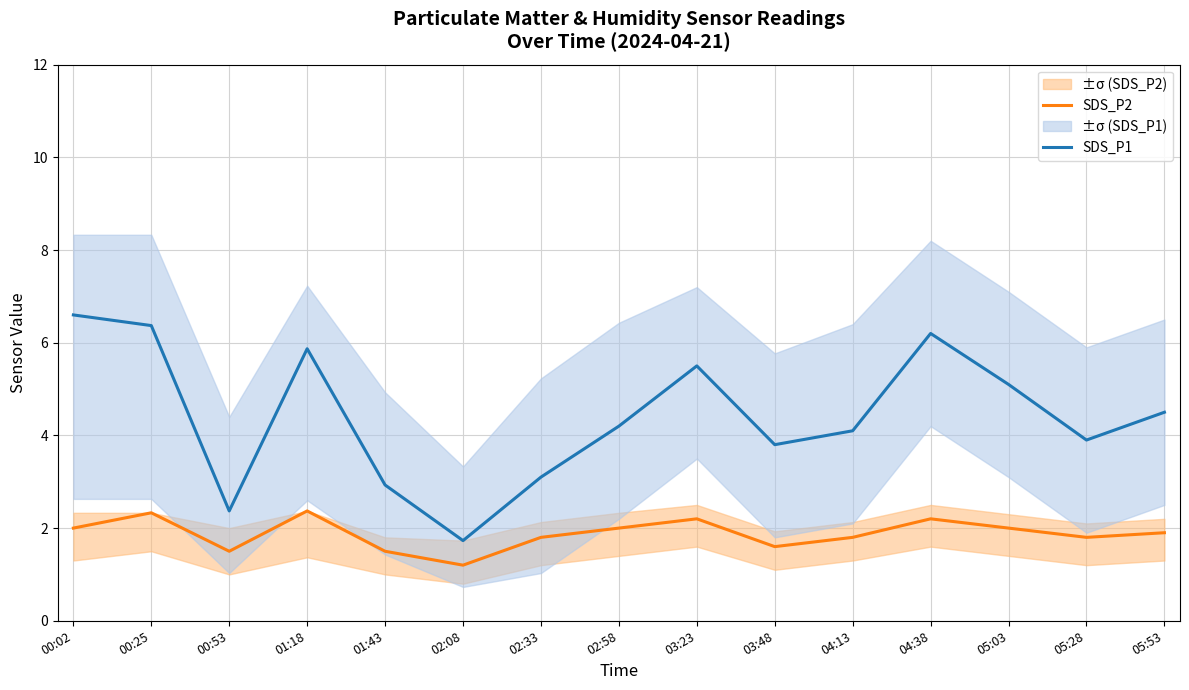

Reading left to right, what are all the values shown in this chart?

SDS_P2: 00:02=2.0	00:25=2.3	00:53=1.5	01:18=2.4	01:43=1.5	02:08=1.2	02:33=1.8	02:58=2.0	03:23=2.2	03:48=1.6	04:13=1.8	04:38=2.2	05:03=2.0	05:28=1.8	05:53=1.9
SDS_P1: 00:02=6.6	00:25=6.4	00:53=2.4	01:18=5.9	01:43=2.9	02:08=1.7	02:33=3.1	02:58=4.2	03:23=5.5	03:48=3.8	04:13=4.1	04:38=6.2	05:03=5.1	05:28=3.9	05:53=4.5